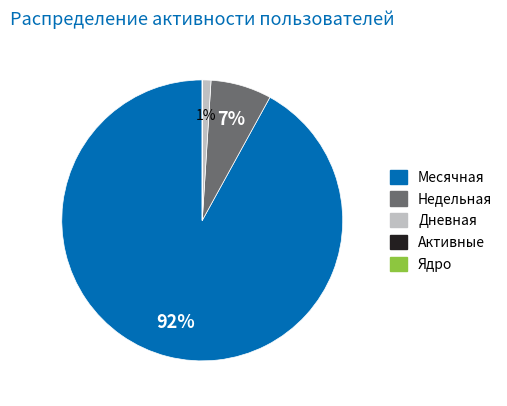

Which slice is the largest?

Месячная